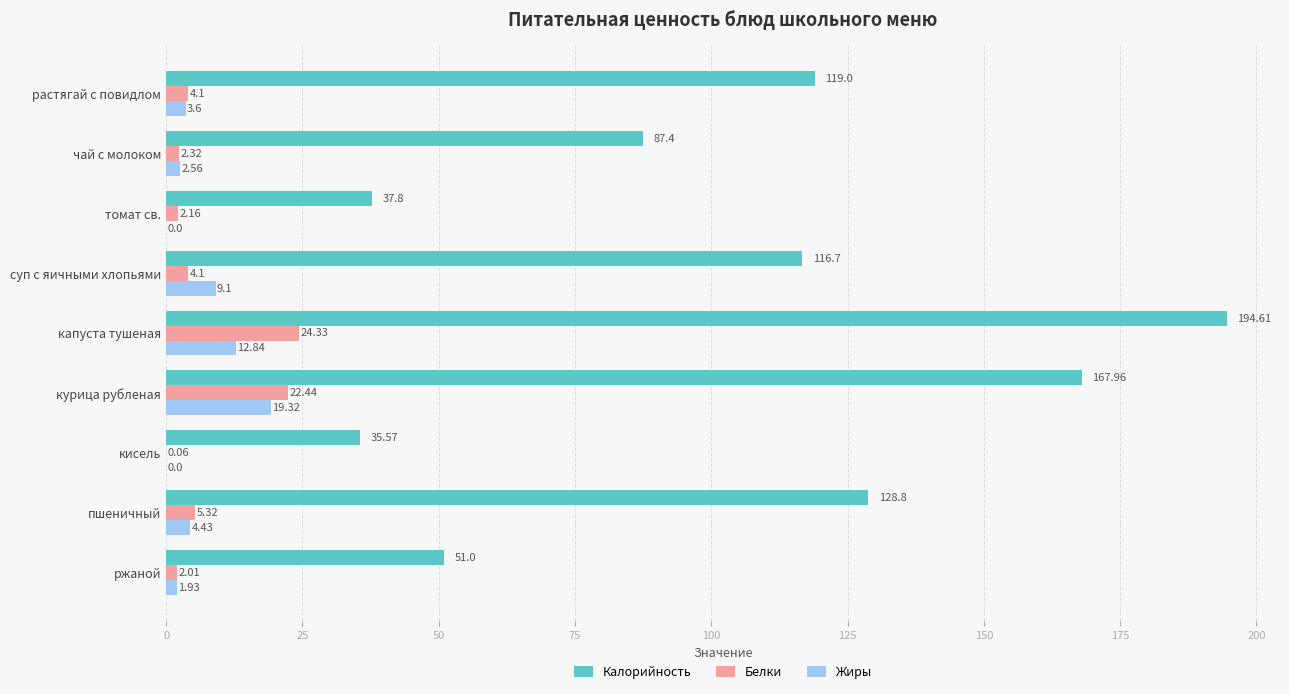

Which series changed the most between чай с молоком and ржаной?

Калорийность